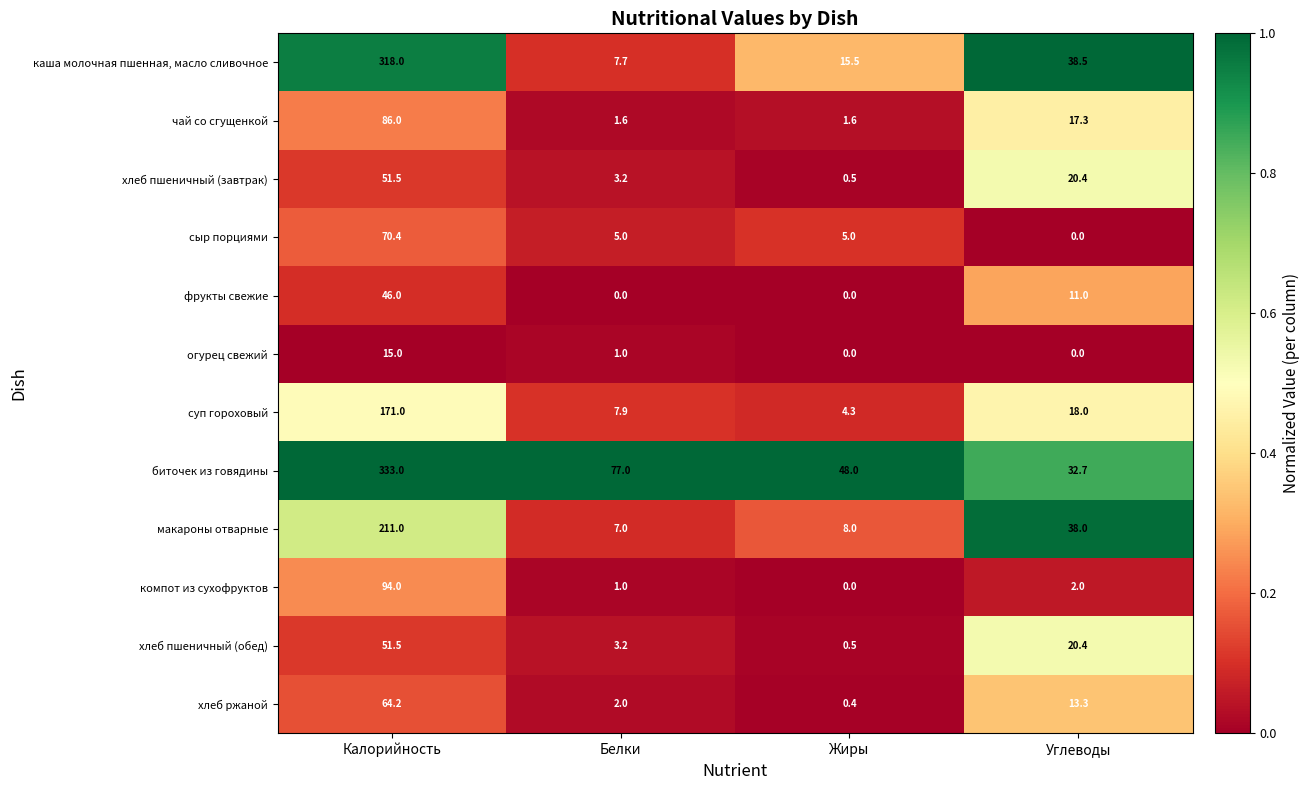

What is the total value across all series at Жиры?

83.8